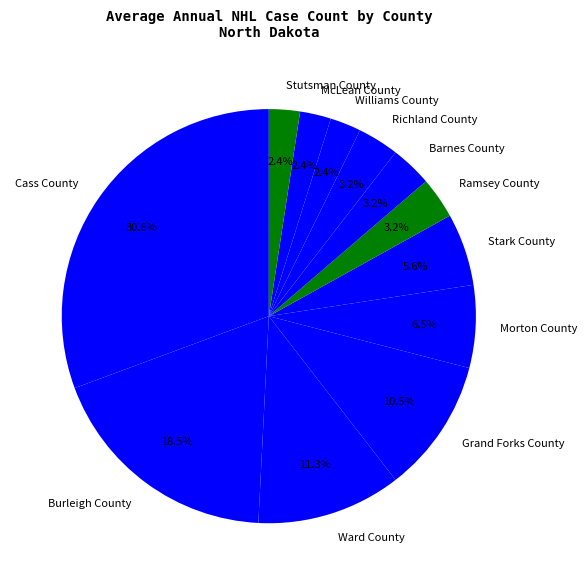

Approximately how many times larger is the value at Morton County compared to Stutsman County?

2.7